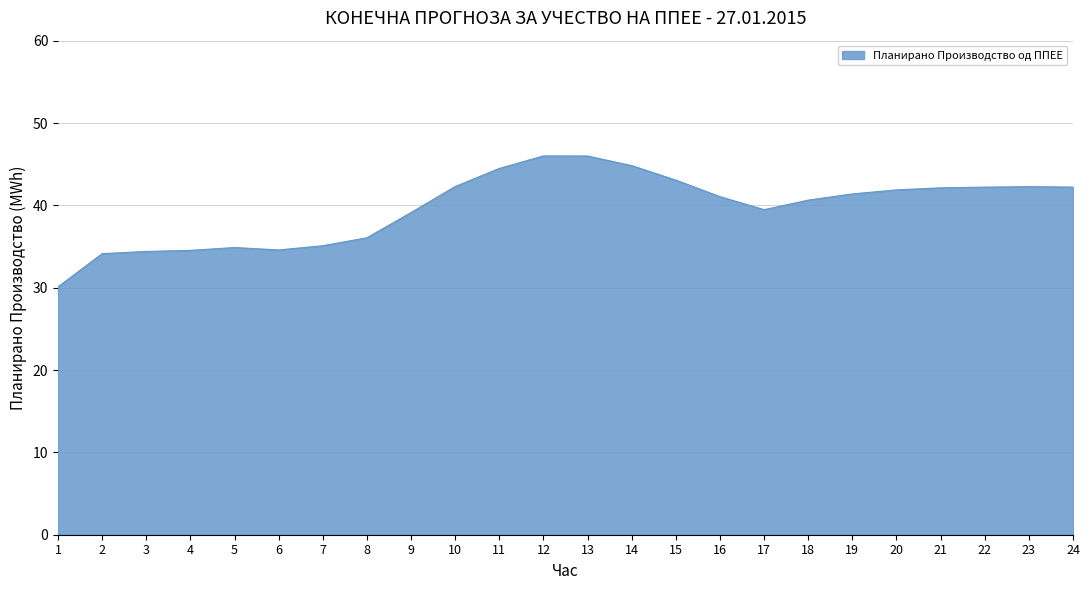

The value at 8 is 9.8. True or false?

False